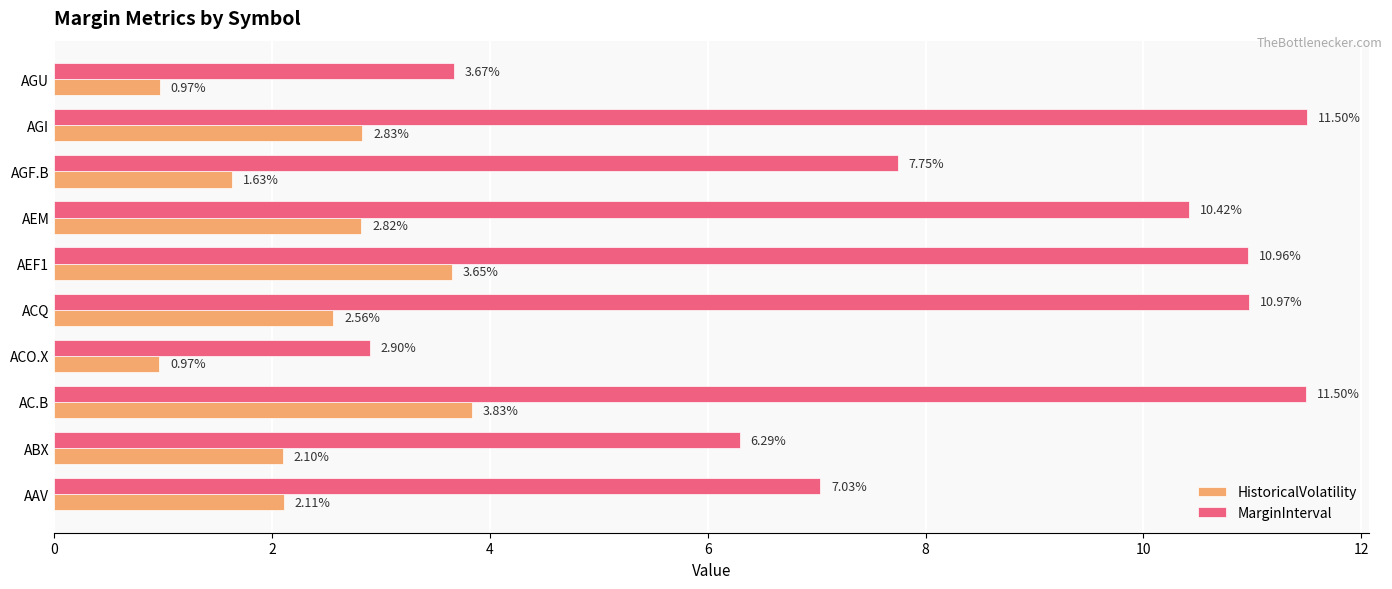

Rank the series by their average value, from highest to lowest.

MarginInterval, HistoricalVolatility